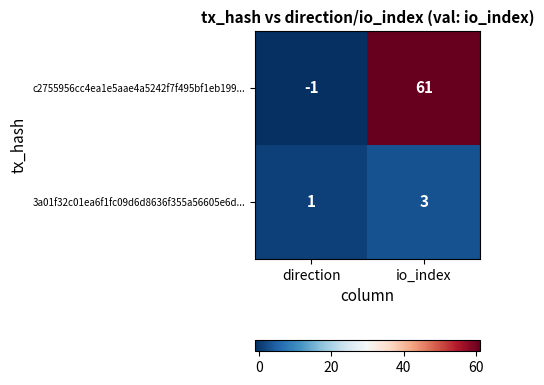

Which series has the largest total across all categories?

c2755956cc4ea1e5aae4a5242f7f495bf1eb199...